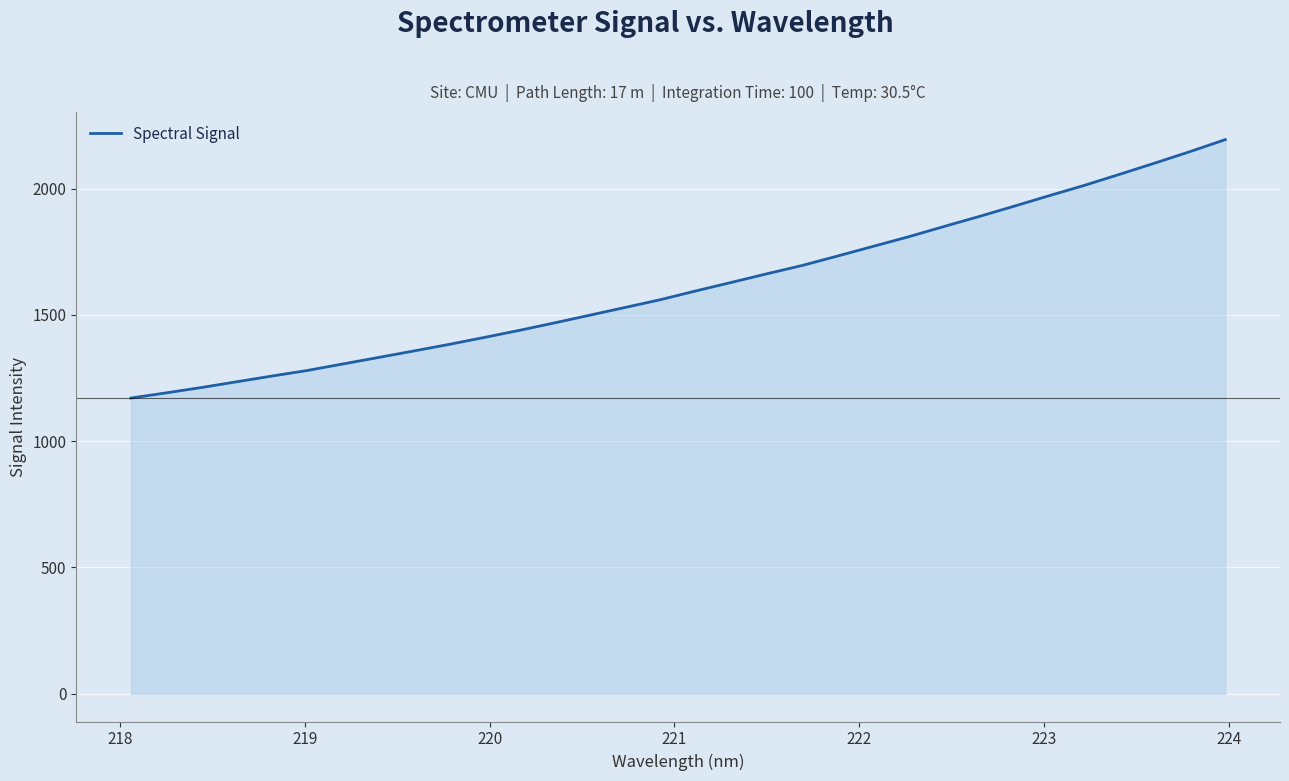

What is the difference between the maximum and minimum values?

1023.2